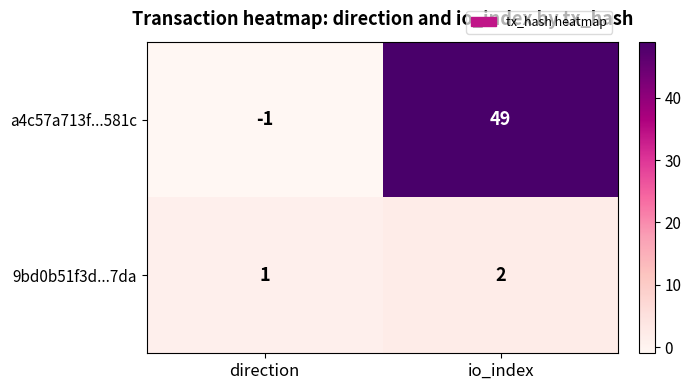

Count the number of categories in the chart.

2